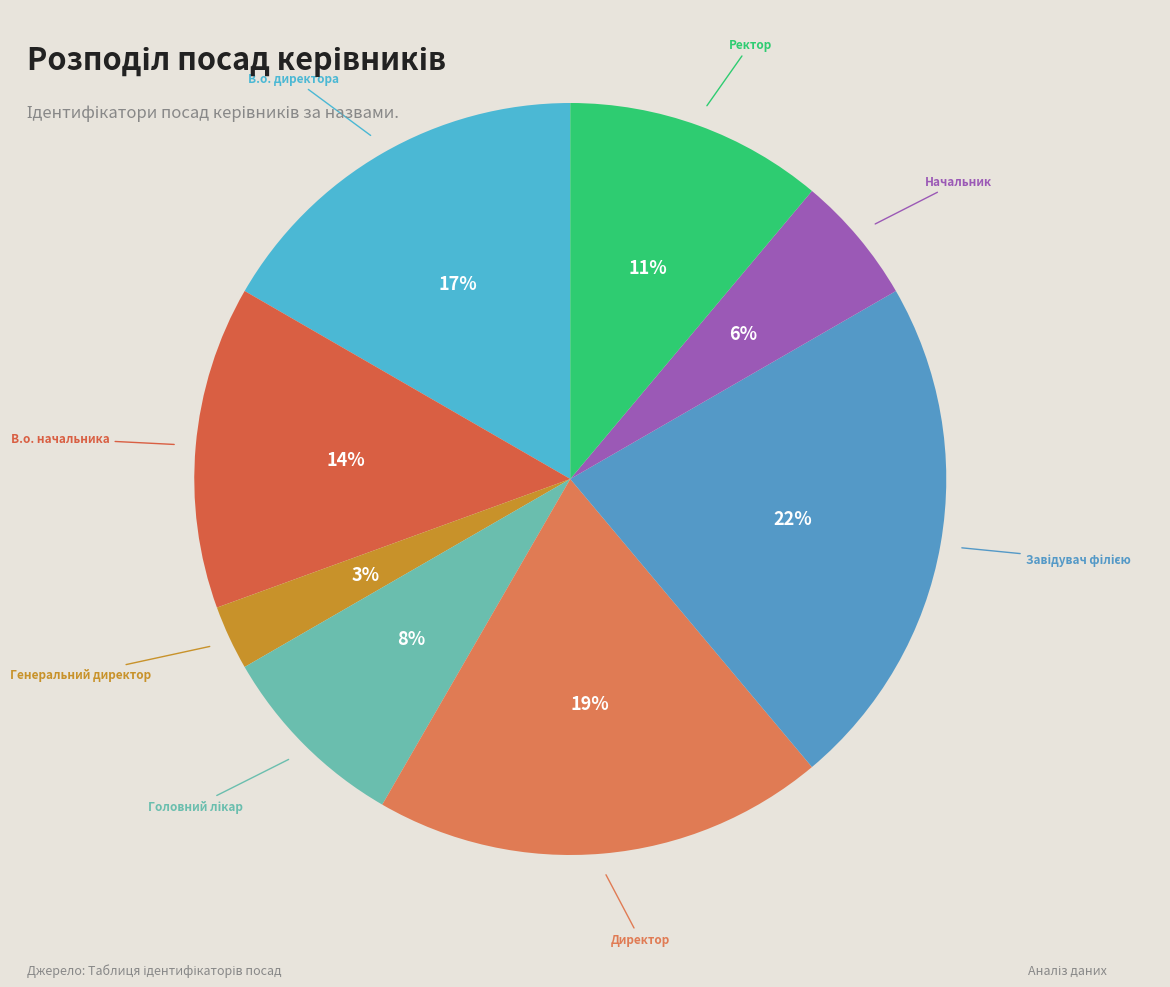

Approximately how many times larger is the value at Начальник compared to Генеральний директор?

2.0